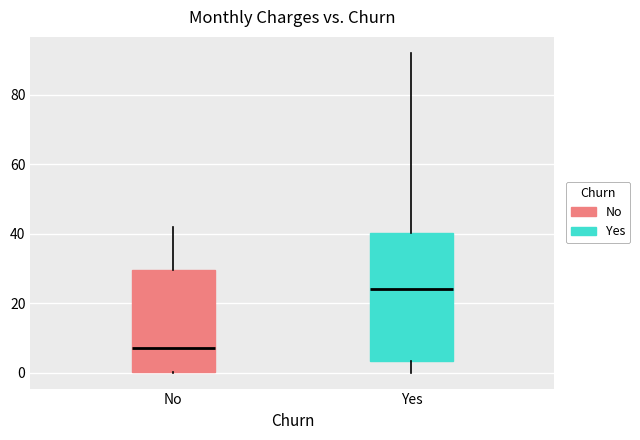

Where does the median line of the box for No sit on the y-axis? The values are not printed on the chart, so give them approximately, as read against the axis.

8